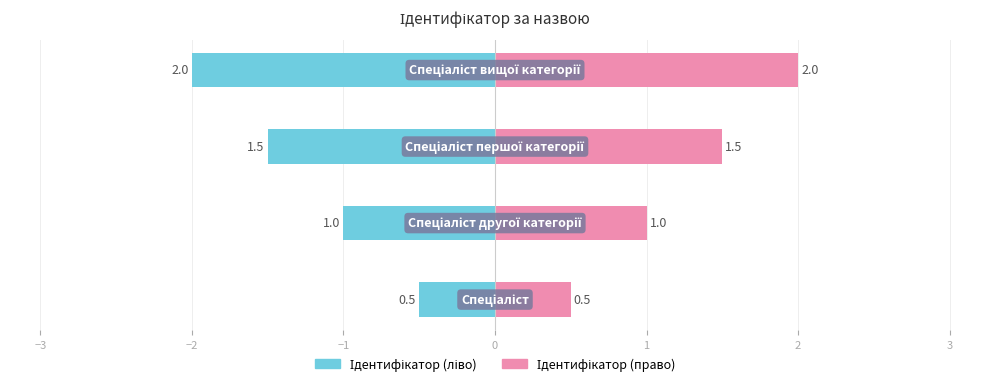

What is the difference between the maximum and minimum values in the Ідентифікатор (право) series?

1.5